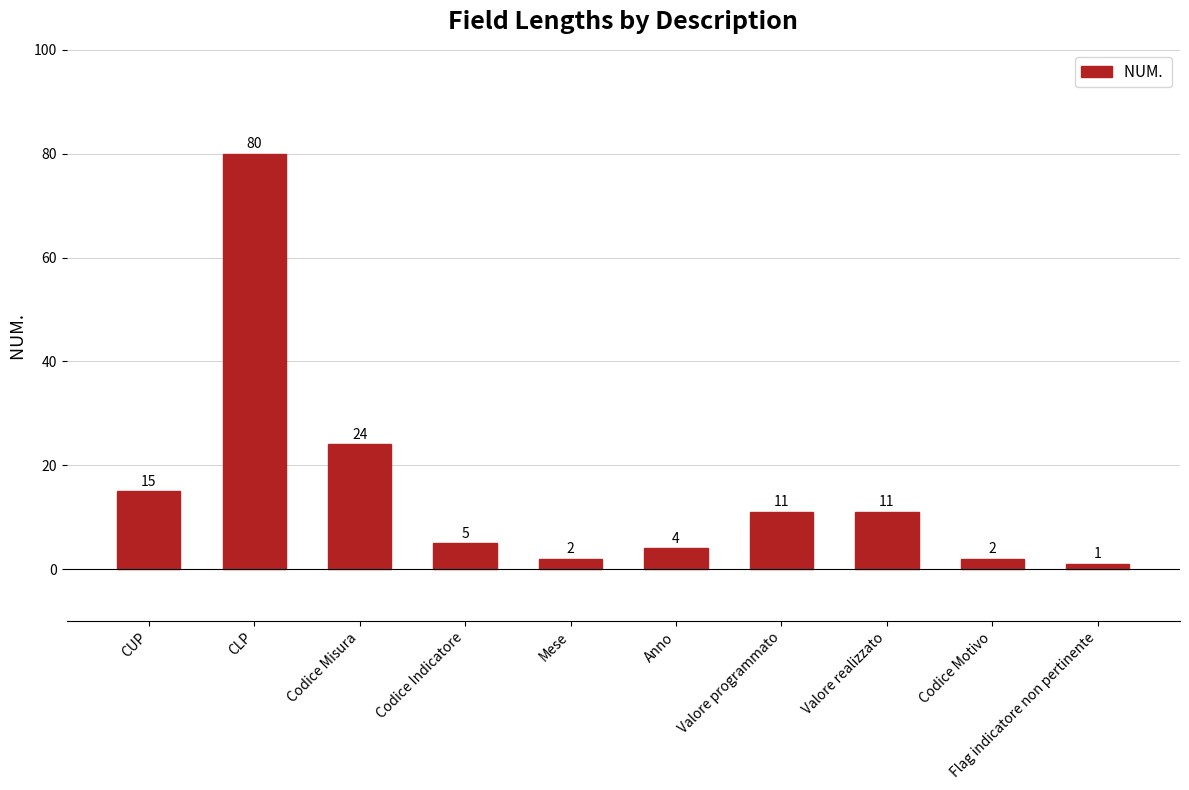

At which category does the chart reach its peak across all series?

CLP